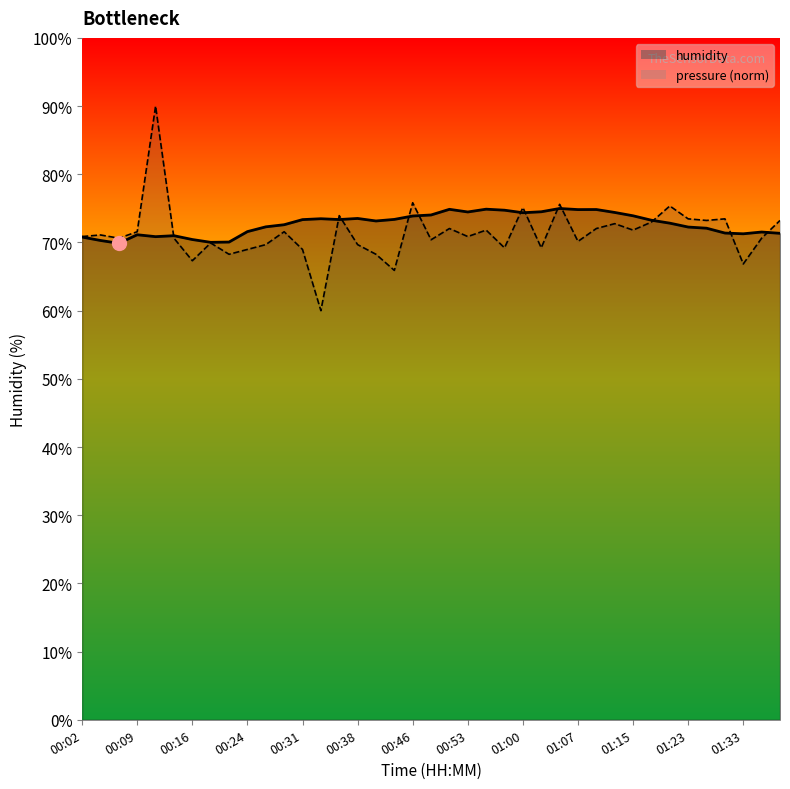

In humidity, how many points are higher than both neighbors (excluding endpoints)?

9